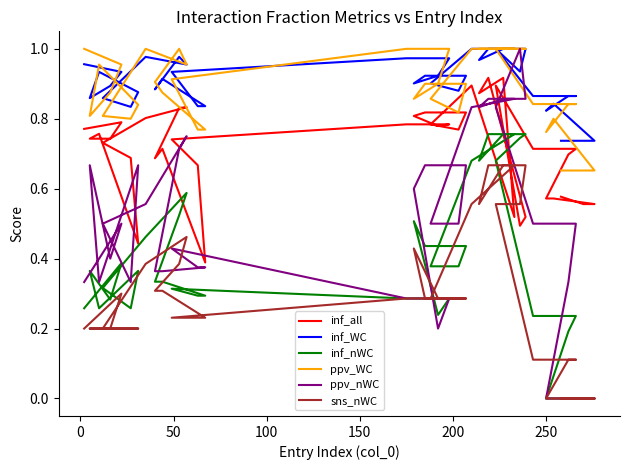

Does the chart have visible grid lines?

No